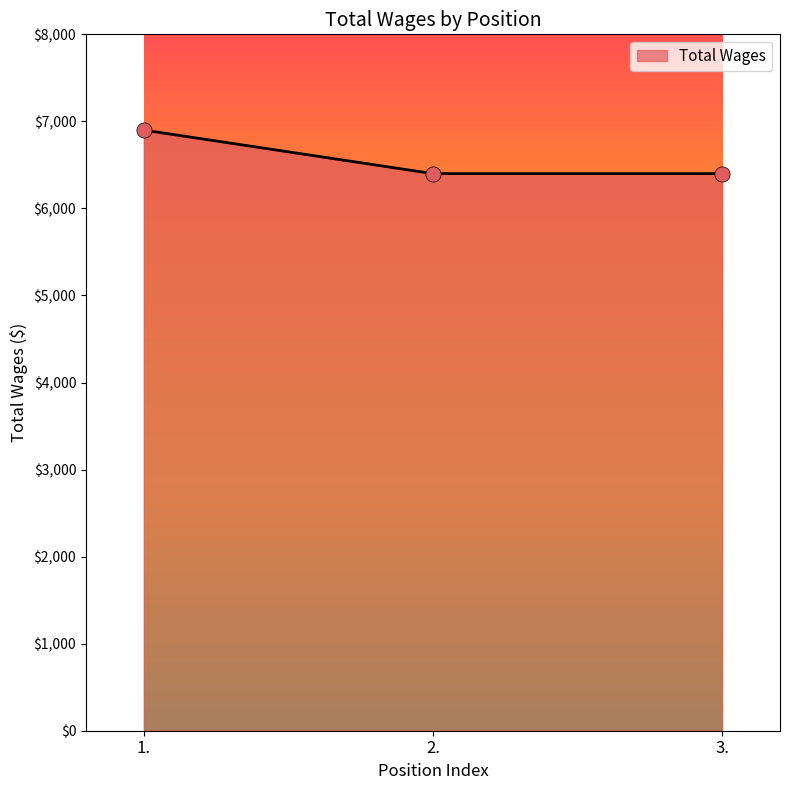

What is the change in value from 1. to 3.?

-500